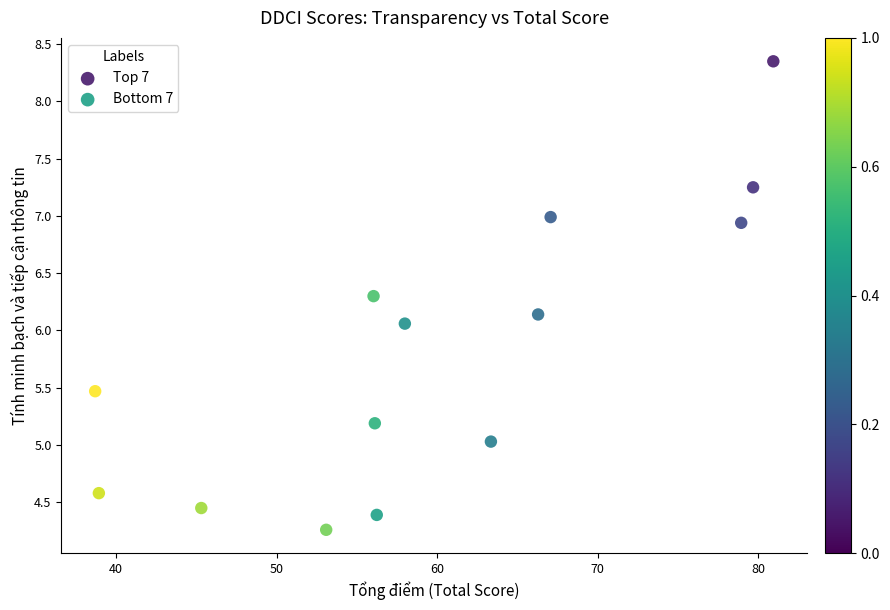

Which series reaches the maximum Y coordinate?

Top 7